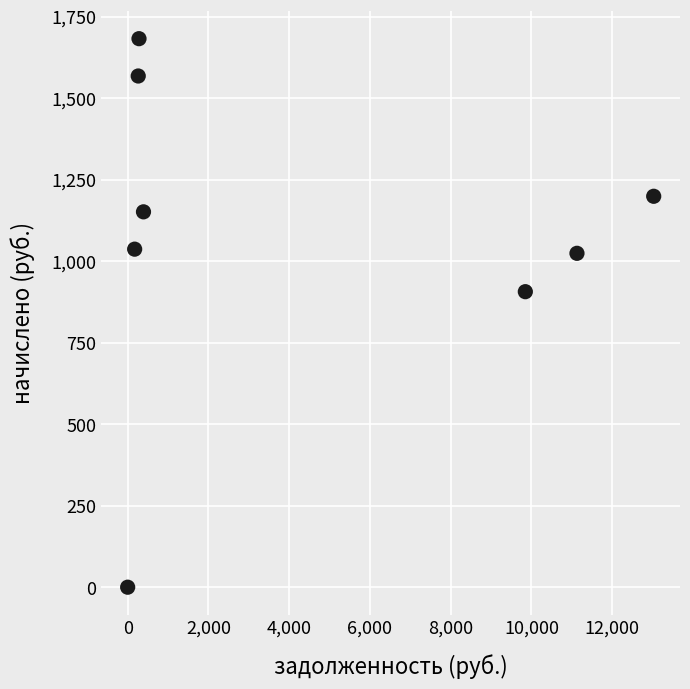

What is the range of X values (max minus min)?

13027.5